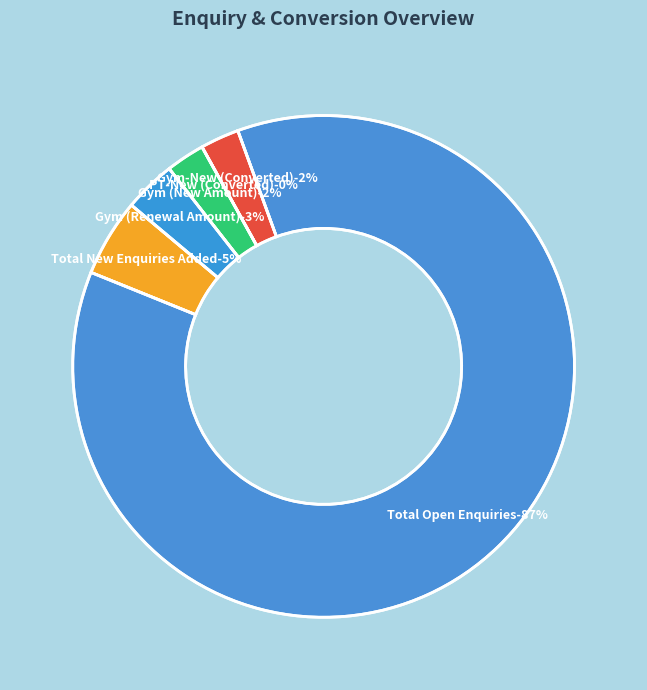

What is the largest slice in the pie chart?

Total Open Enquiries